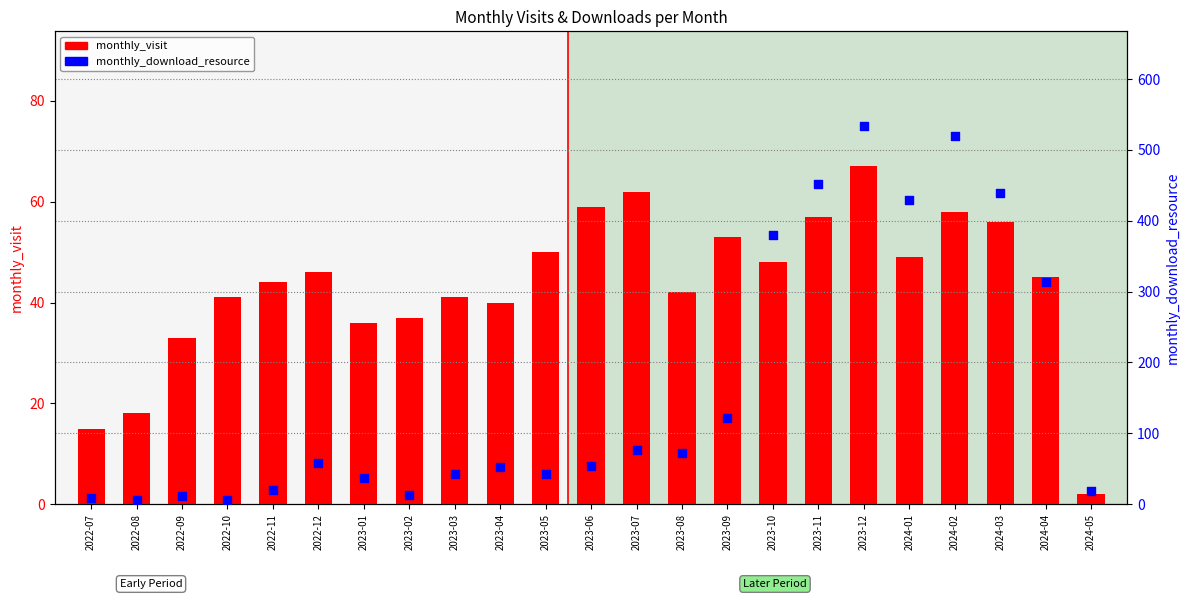

Which series reaches the minimum Y coordinate?

monthly_visit